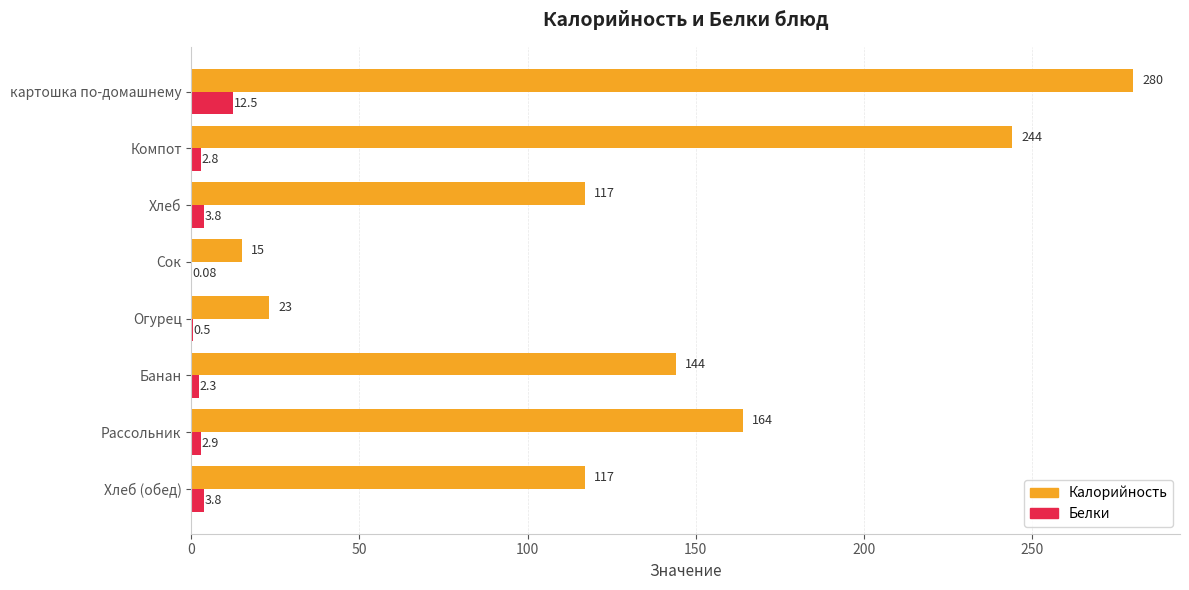

At which label does Калорийность reach its peak?

картошка по-домашнему